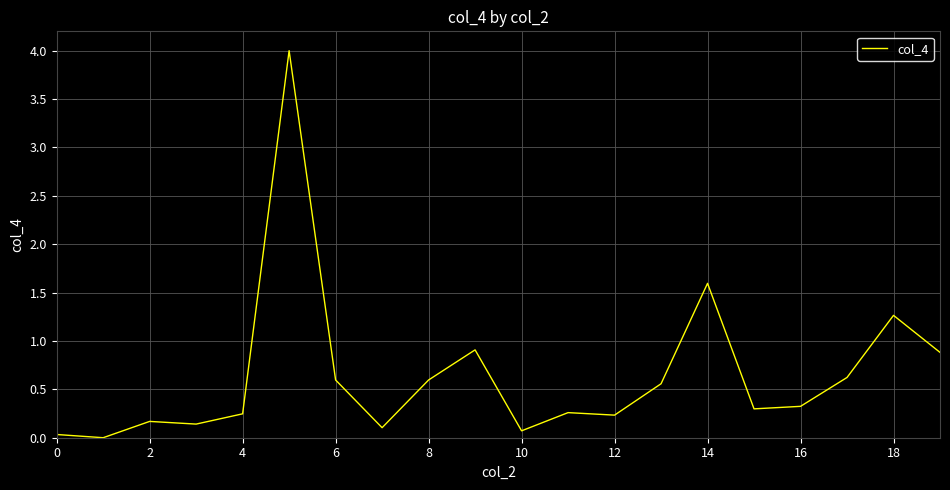

What is the difference between the maximum and second lowest values?

4.0